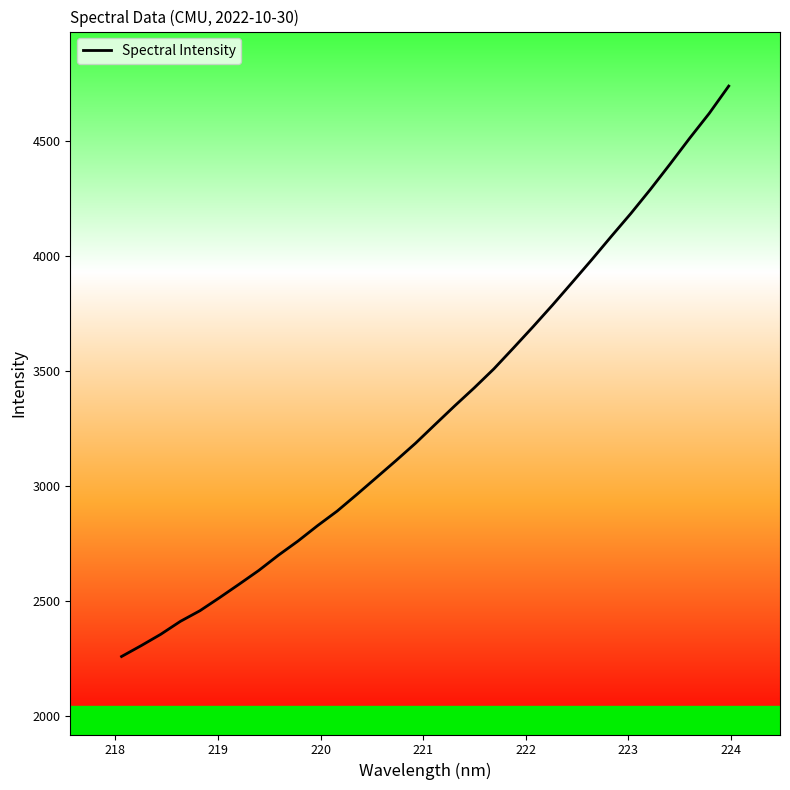

What is the smallest value displayed?

2260.5